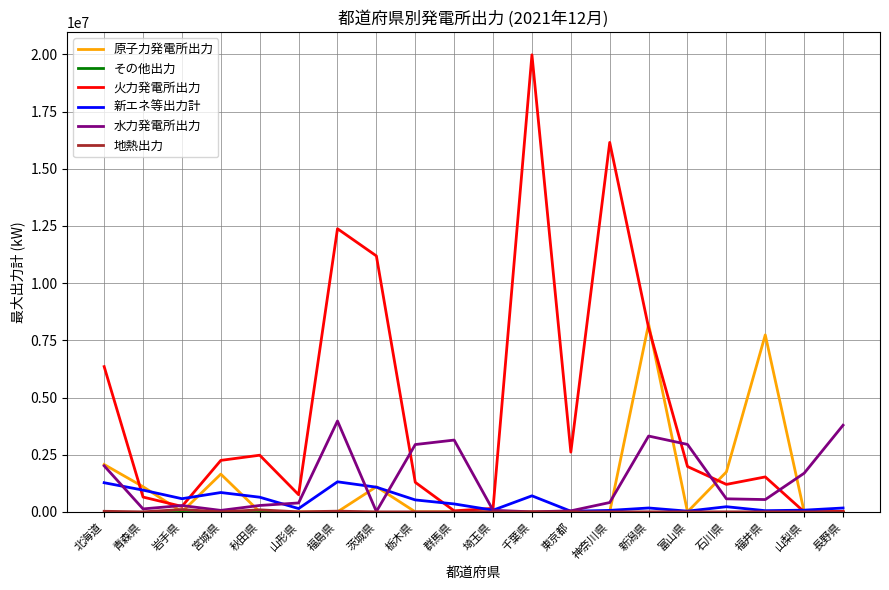

Is the value of 原子力発電所出力 at 千葉県 greater than the value of 新エネ等出力計 at 宮城県?

No